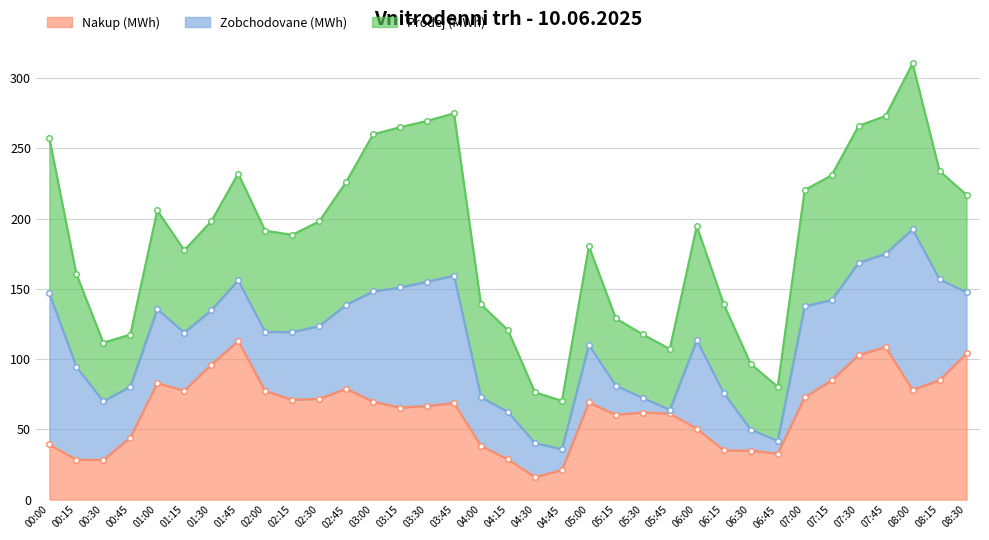

How many data points in Nakup (MWh) are above 68?

18